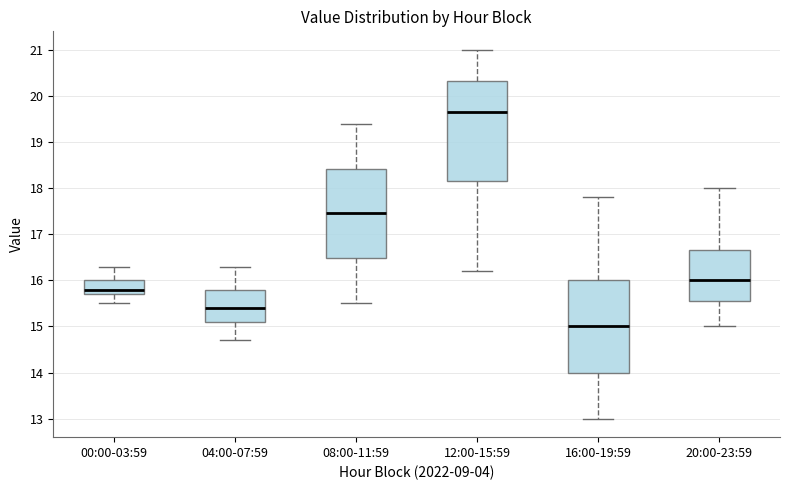

Which box has the highest median line?

12:00-15:59